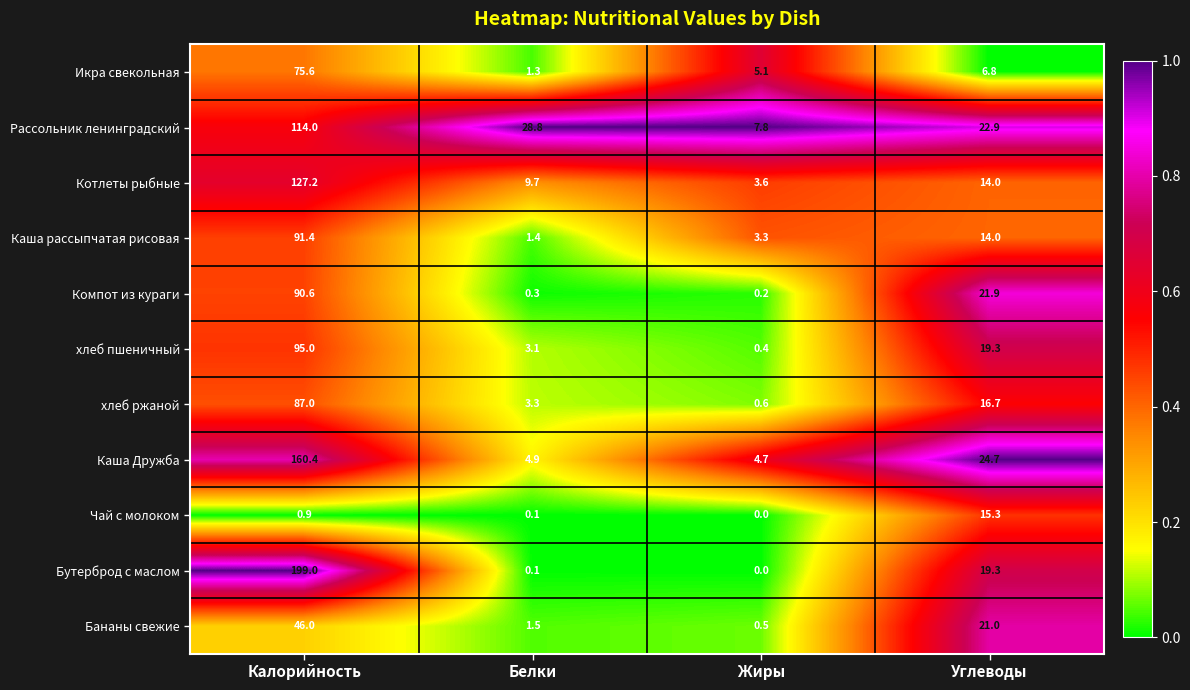

List the labels in order of Чай с молоком value, largest first.

Углеводы, Калорийность, Белки, Жиры